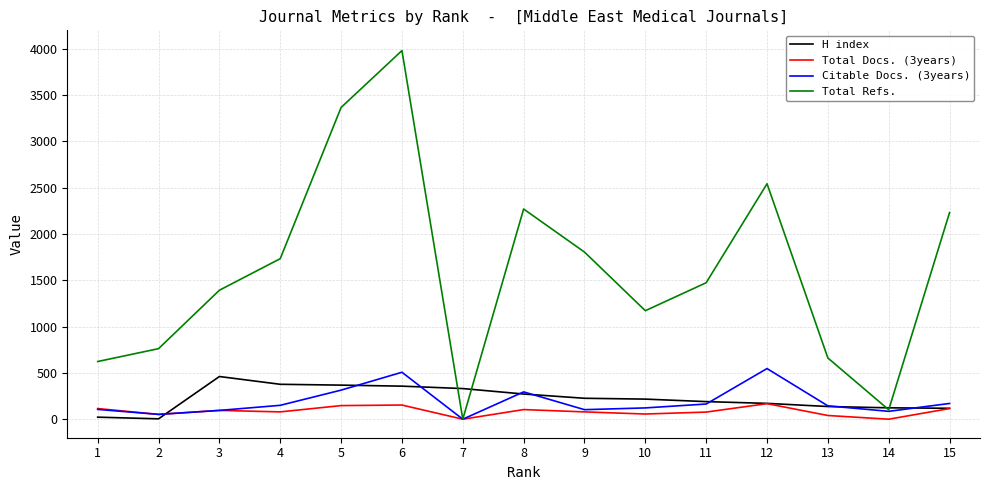

How many values in the Citable Docs. (3years) series are below 144?

7